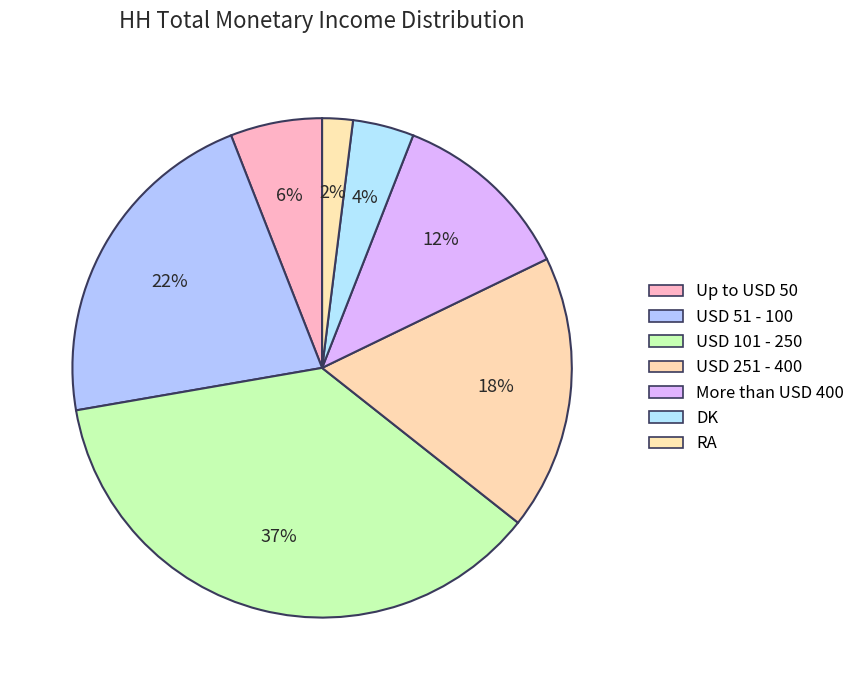

Does any single category account for the majority?

No